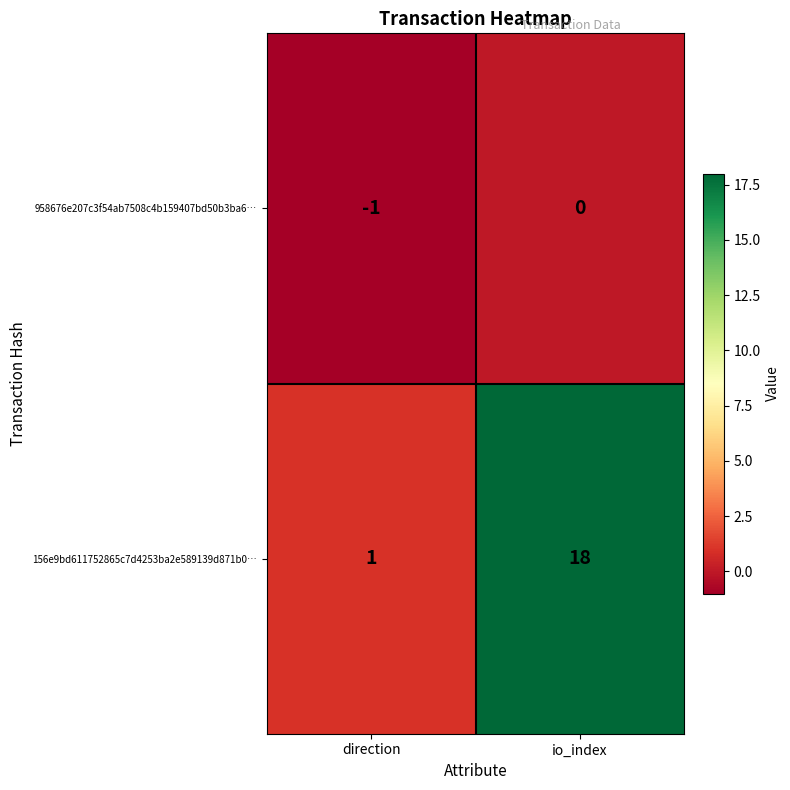

Reading right to left, extract all data points from this chart.

958676e207c3f54ab7508c4b159407bd50b3ba6…: io_index=0	direction=-1
156e9bd611752865c7d4253ba2e589139d871b0…: io_index=18	direction=1